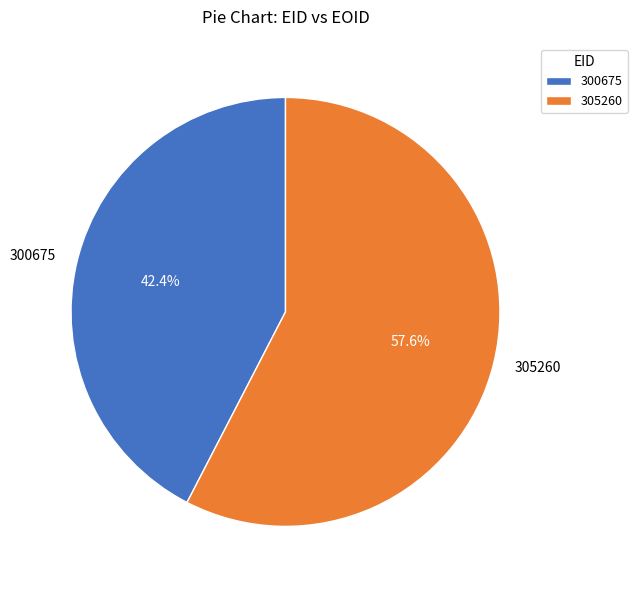

Is it true that 305260 is 43% of the pie?

False